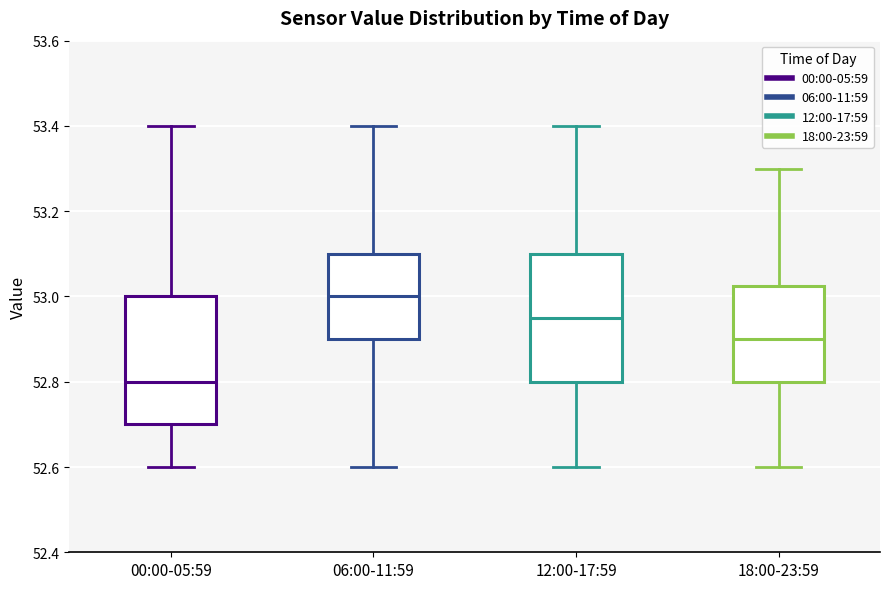

Reading left to right, transcribe this box plot: for each box, give where its median line is, the range the box spans, and where its two whiskers end, as read against the y-axis. The values are not printed on the chart, so give them approximately, as read against the axis.

00:00-05:59: median 52.80, box 52.70 to 53.00, whiskers 52.60 to 53.40
06:00-11:59: median 53.00, box 52.90 to 53.10, whiskers 52.60 to 53.40
12:00-17:59: median 52.96, box 52.80 to 53.10, whiskers 52.60 to 53.40
18:00-23:59: median 52.90, box 52.80 to 53.02, whiskers 52.60 to 53.30